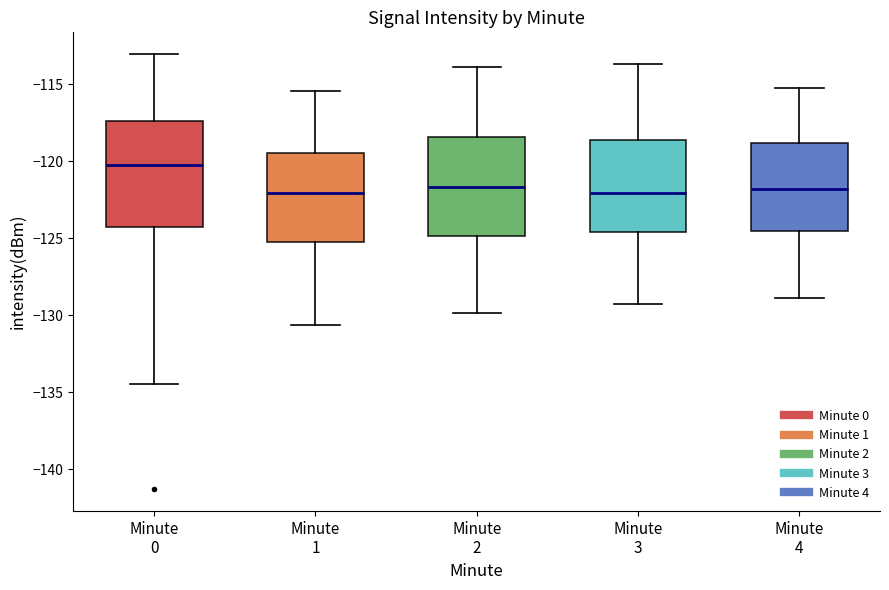

Reading left to right, read every box against the y-axis: the position of its median line, the range the box covers, and the ends of its whiskers. The values are not printed on the chart, so give them approximately, as read against the axis.

Minute 0: median -120.5, box -124.5 to -117.5, whiskers -134.5 to -113.0
Minute 1: median -122.0, box -125.0 to -119.5, whiskers -130.5 to -115.5
Minute 2: median -121.5, box -125.0 to -118.5, whiskers -130.0 to -114.0
Minute 3: median -122.0, box -124.5 to -118.5, whiskers -129.0 to -113.5
Minute 4: median -122.0, box -124.5 to -119.0, whiskers -129.0 to -115.0